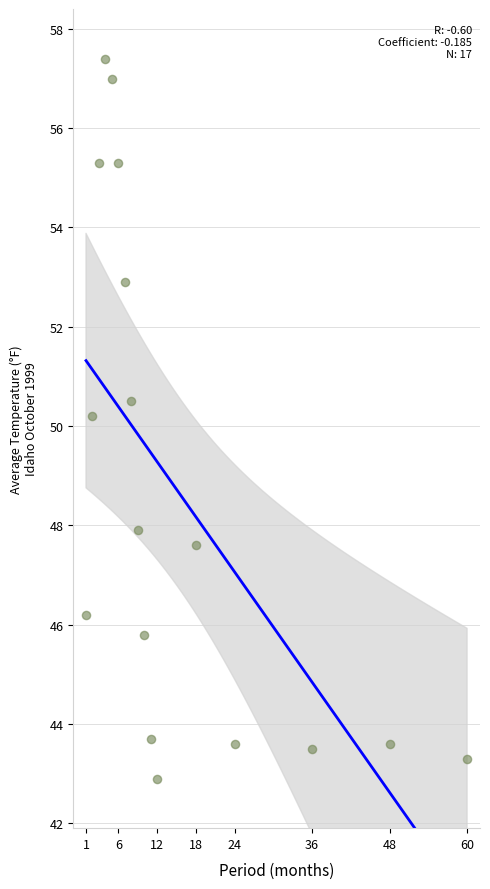

What Y value in the scatter plot is closest to 50?

50.2